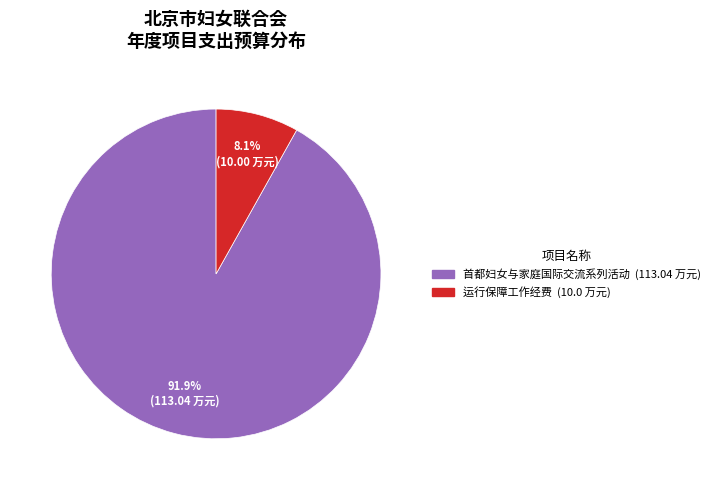

Does any single category account for the majority?

Yes